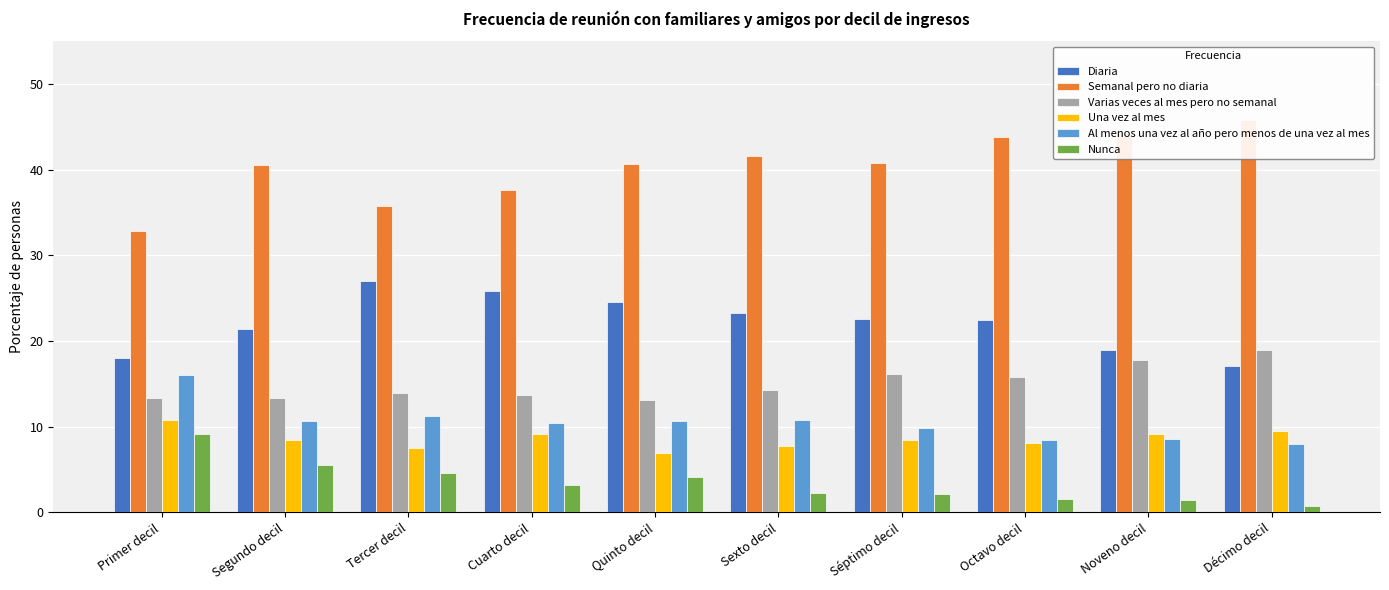

At how many categories does at least one series exceed 23?

10